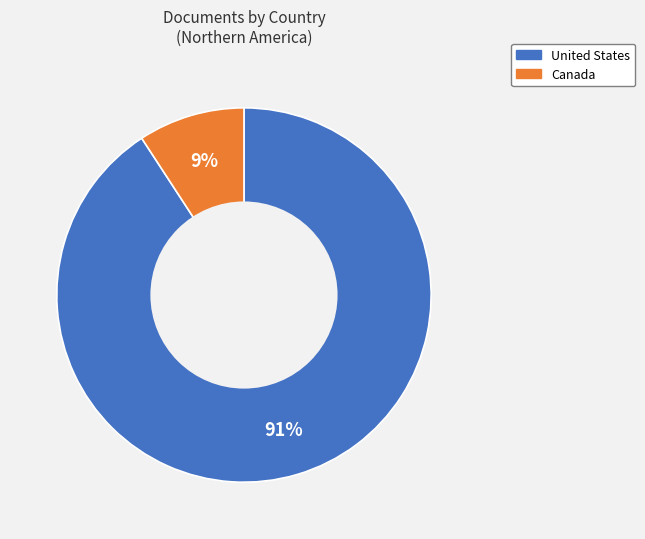

Which category has the smallest portion of the pie?

Canada